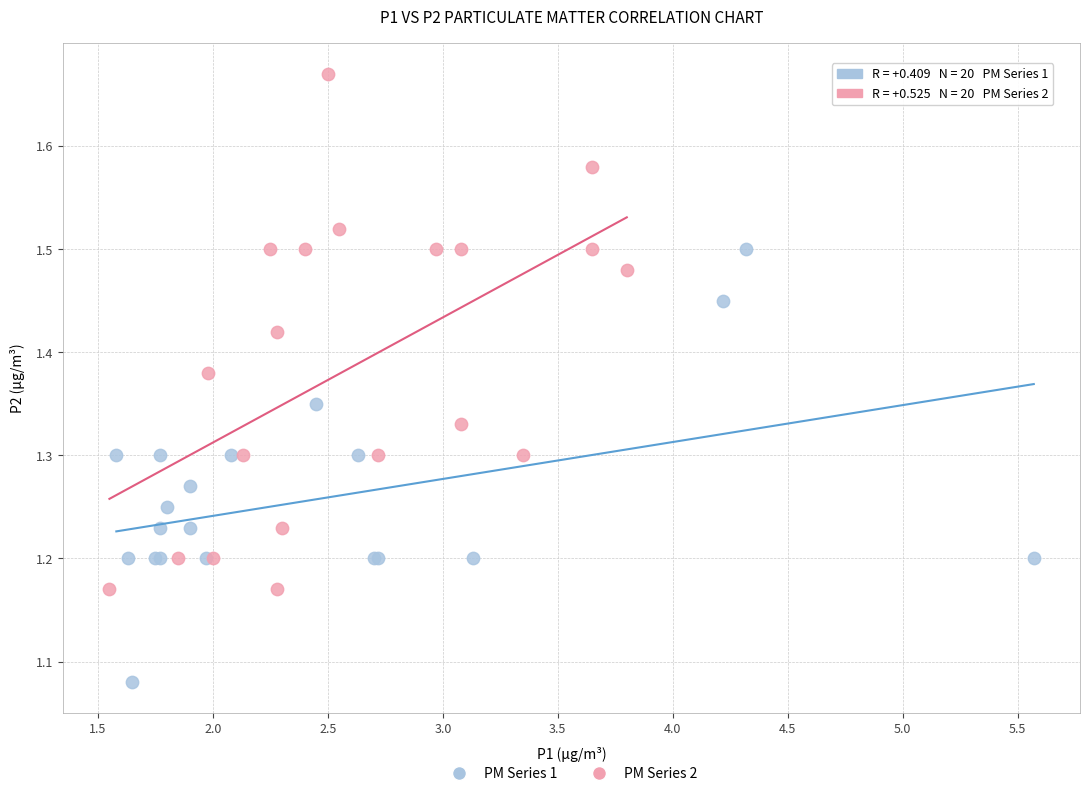

Which series reaches the minimum Y coordinate?

PM Series 1